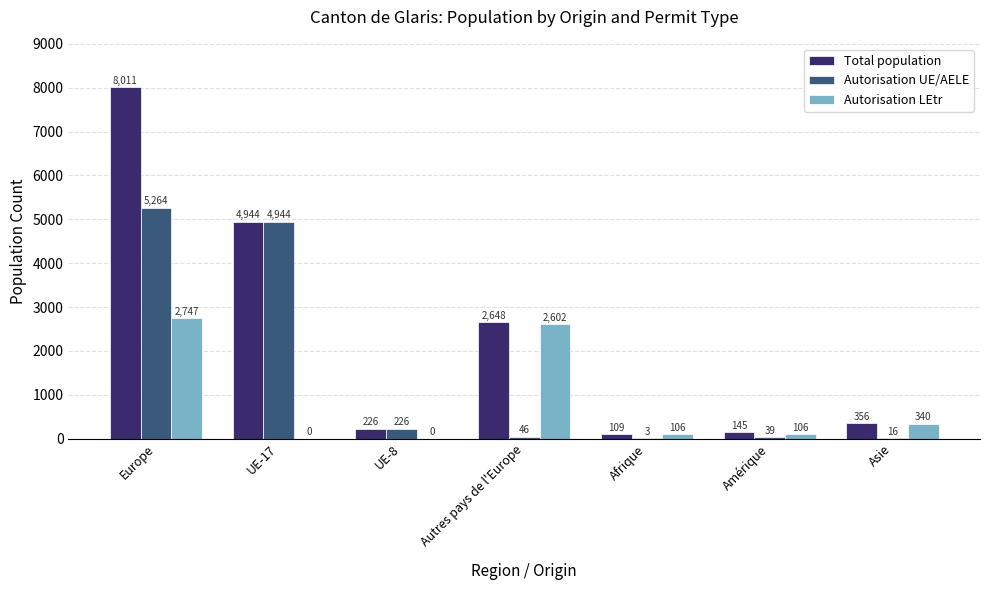

How many groups of bars are there?

7